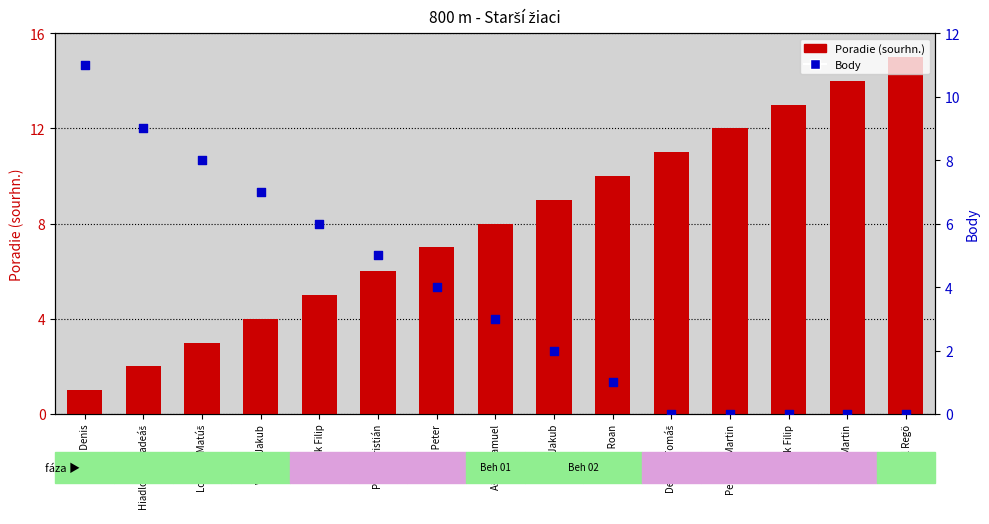

Which series contains the lowest Y value?

Body